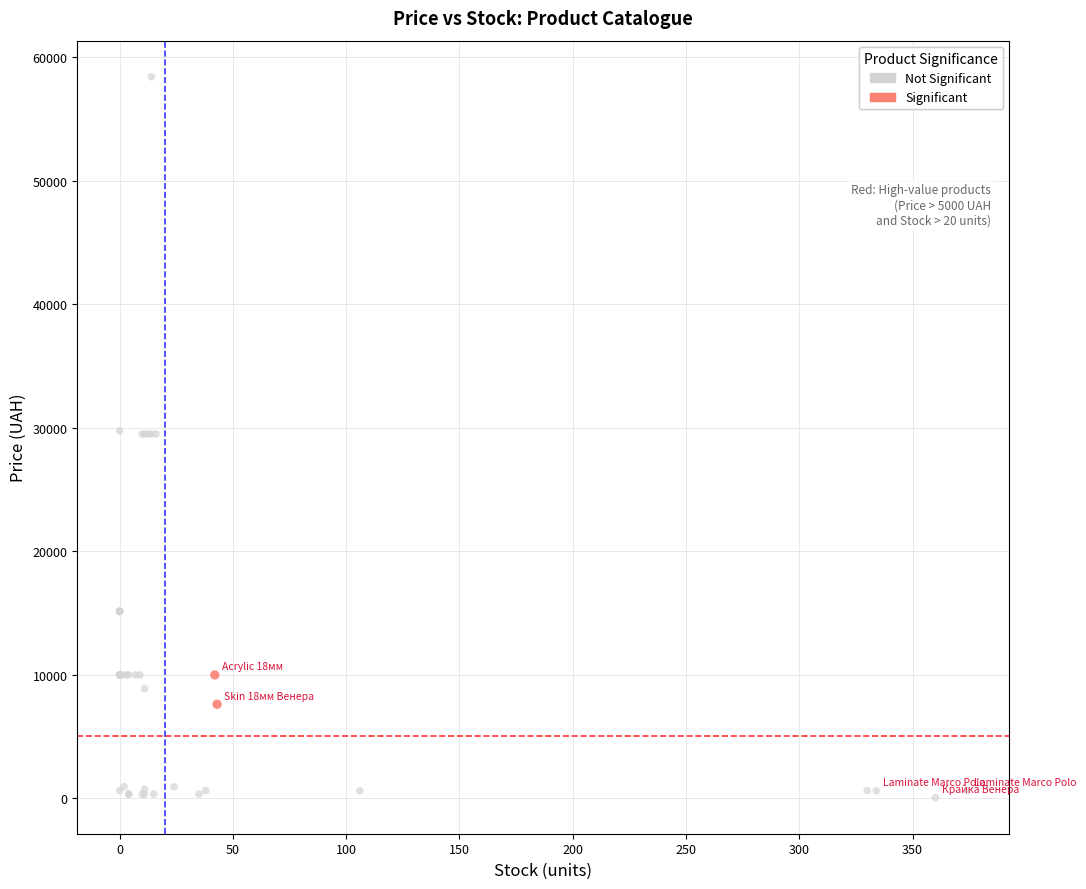

Which series contains the highest Y value?

Not Significant